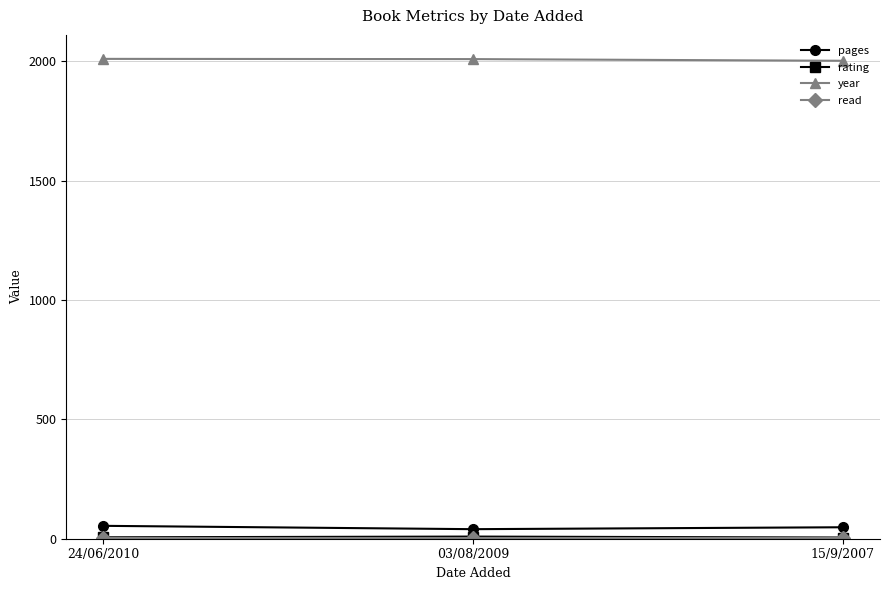

The value of year at 03/08/2009 is 1204. True or false?

False